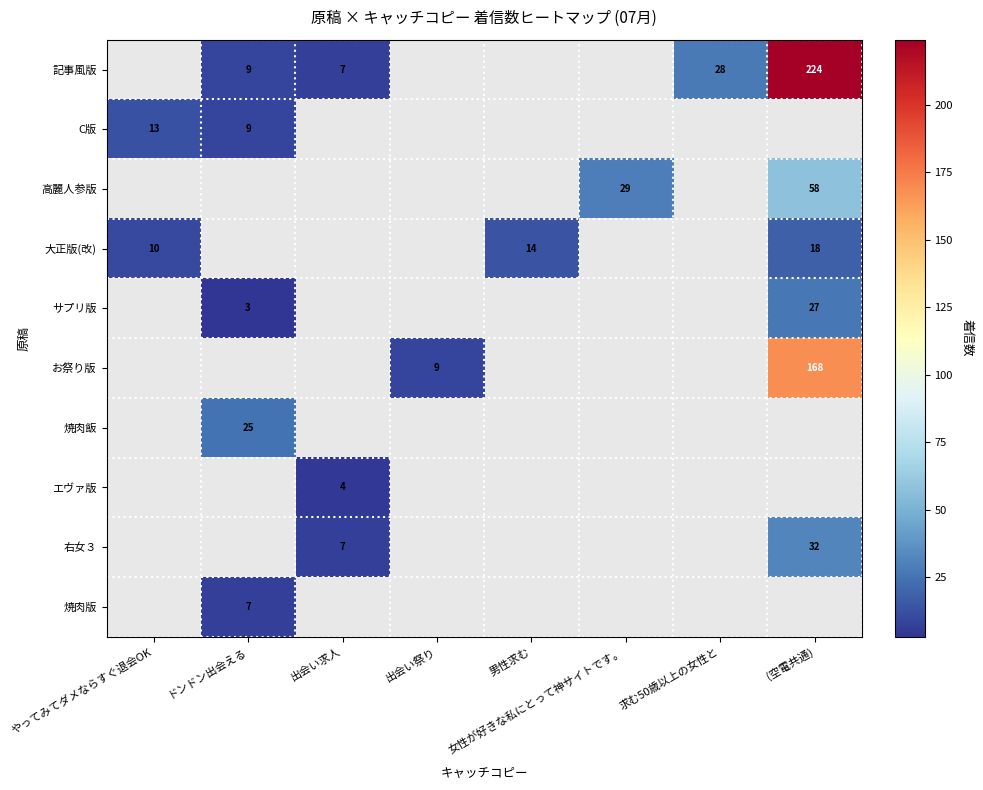

The value of C版 at やってみてダメならすぐ退会OK is 3.5. True or false?

False